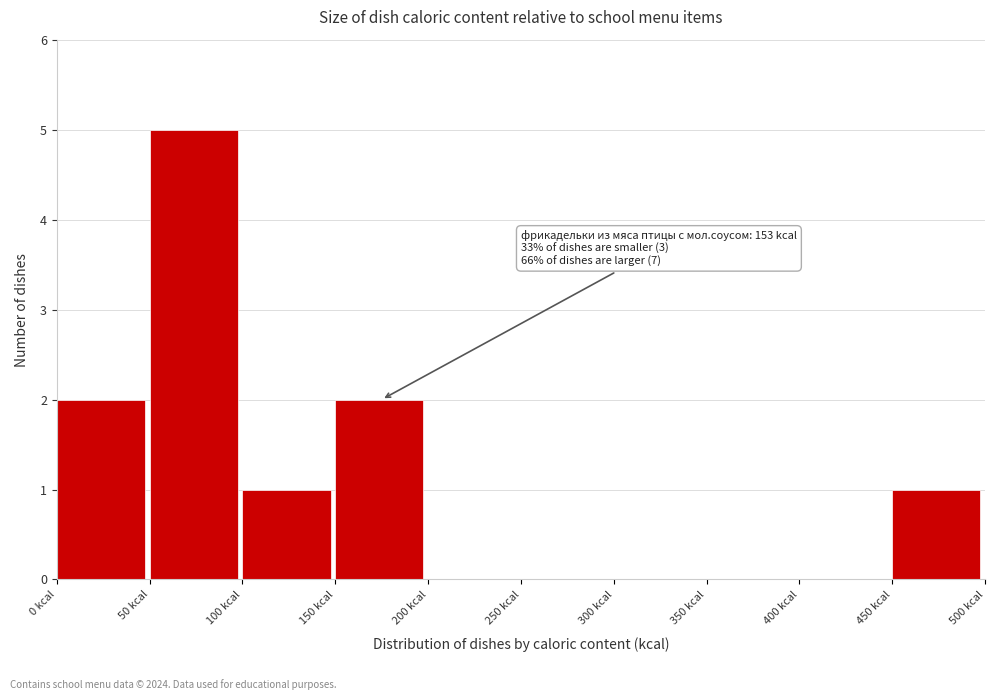

Which range on the x-axis has the tallest bar?

50 to 100